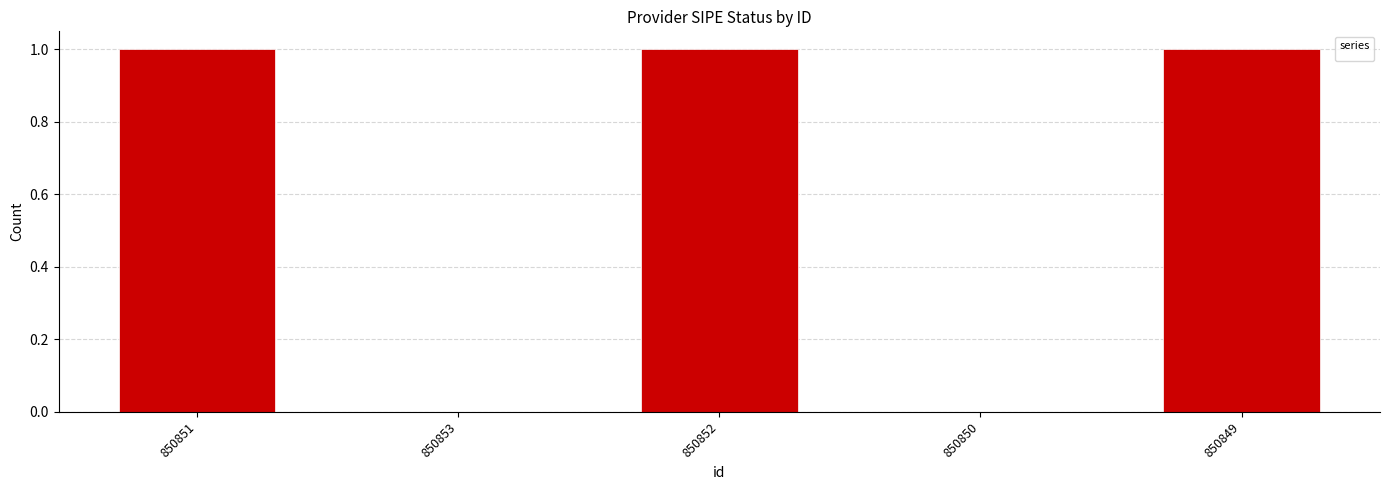

Reading left to right, transcribe all the data shown in this chart.

1	0	1	0	1